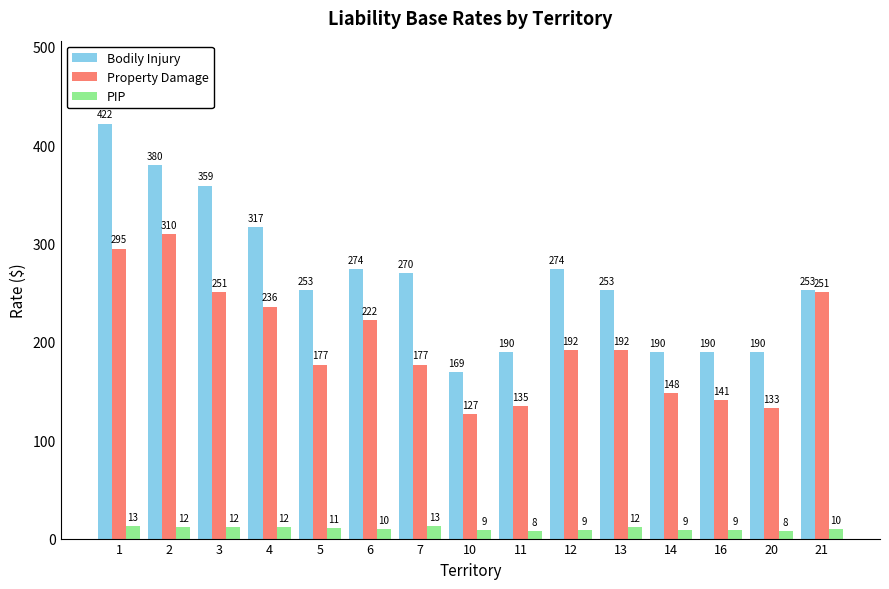

What is the value of the Bodily Injury bar at the 6th from the left?

274